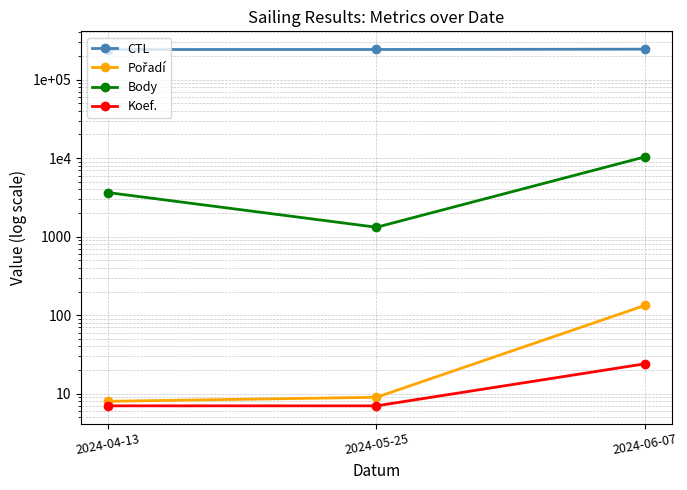

Reading left to right, list all the values displayed in this chart.

CTL: 241703	241803	244128
Pořadí: 8	9	133
Body: 3641	1317	10368
Koef.: 7	7	24